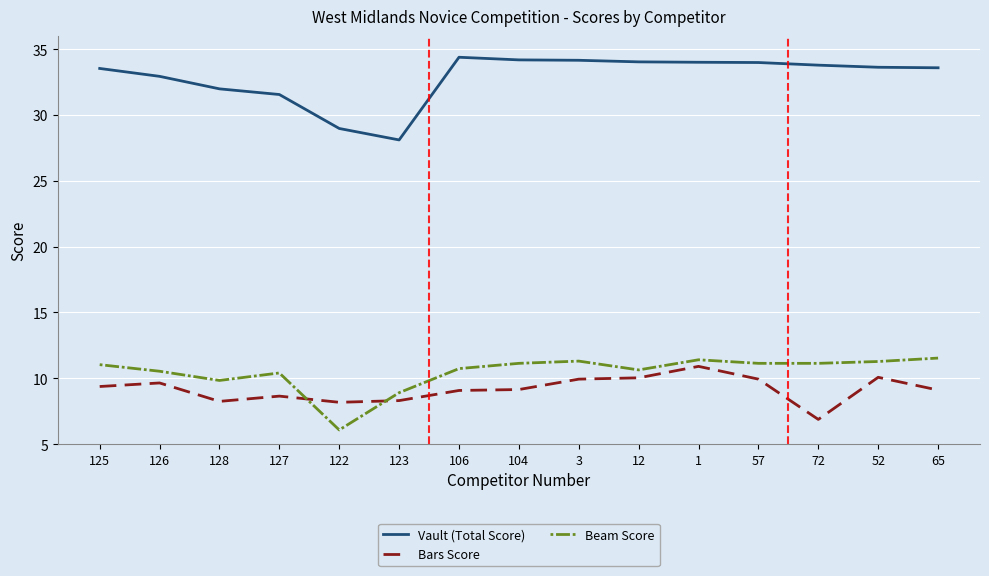

The value of Vault (Total Score) at 123 is 28.1. True or false?

True